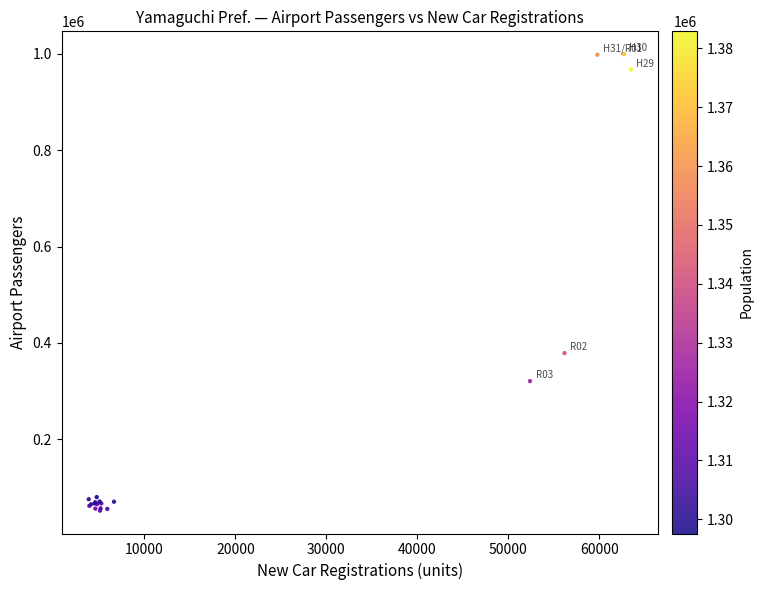

What Y value in the scatter plot is closest to 525635?

378898